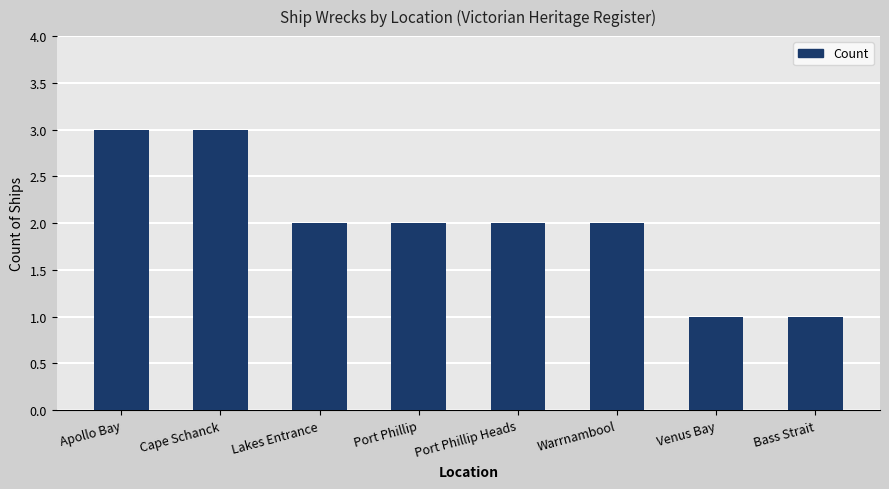

What is the value of the 7th bar from the left?

1